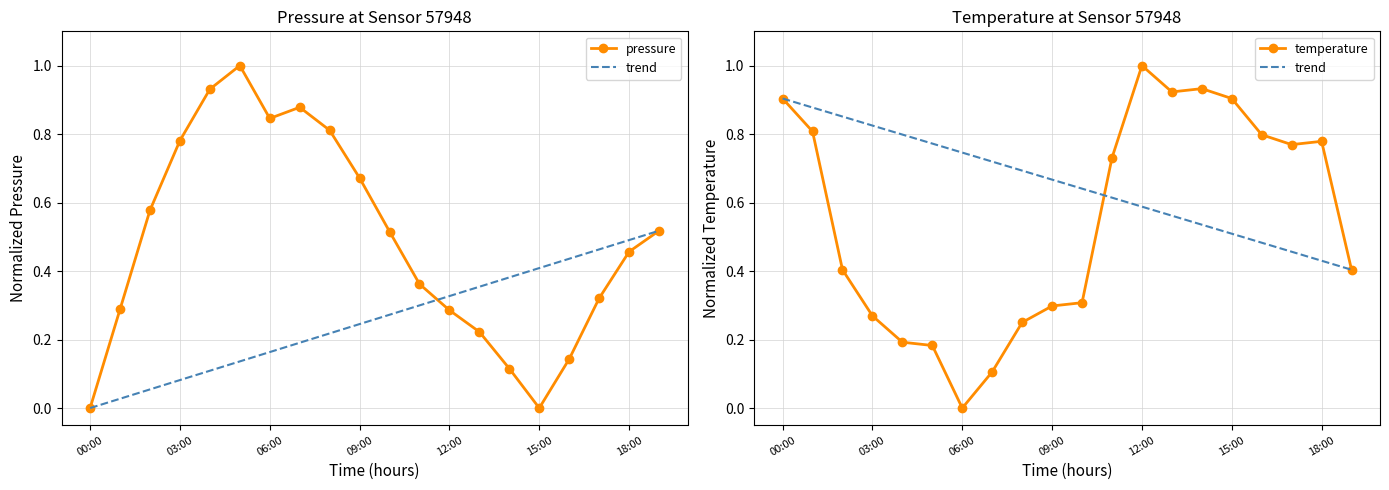

What is the sum of the temperature values at 15 and 7?

1.0